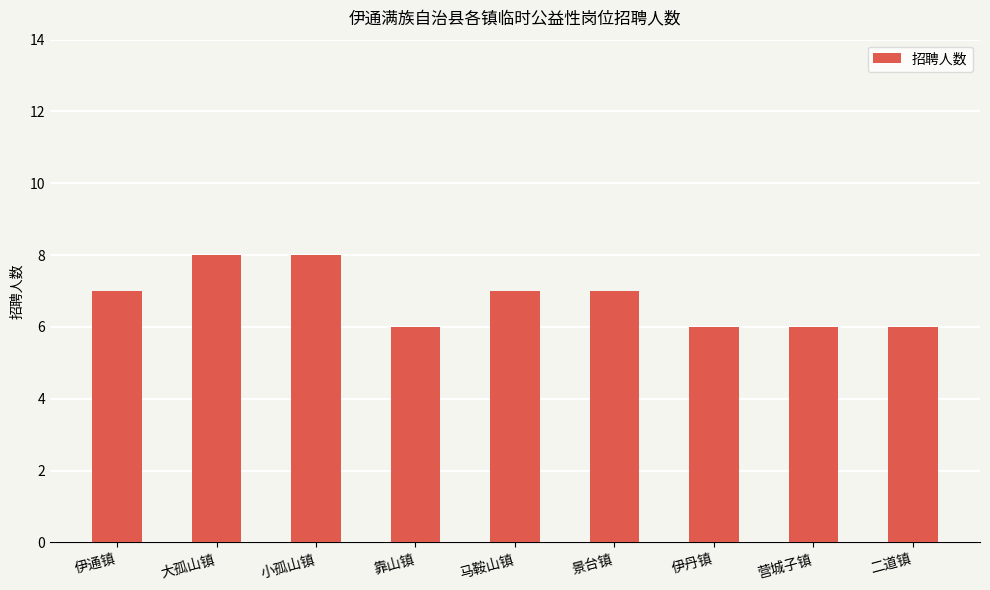

The chart shows a value of 6 at 靠山镇. True or false?

True